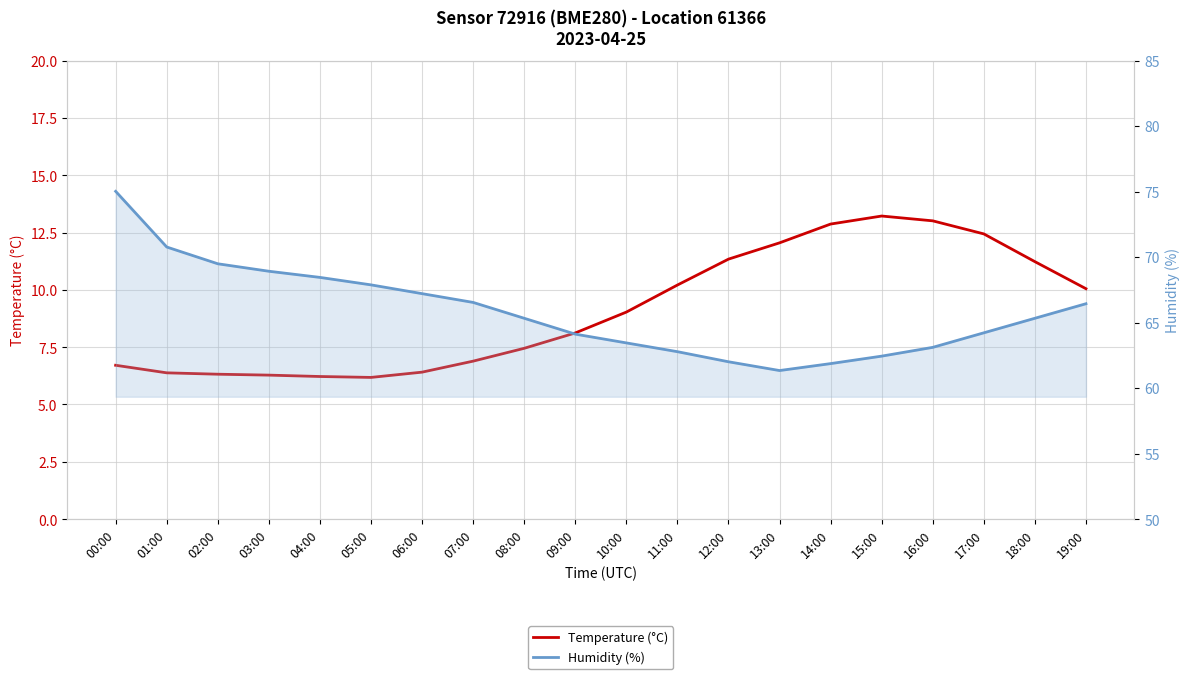

Which has a higher value, 18:00 or 00:00?

18:00